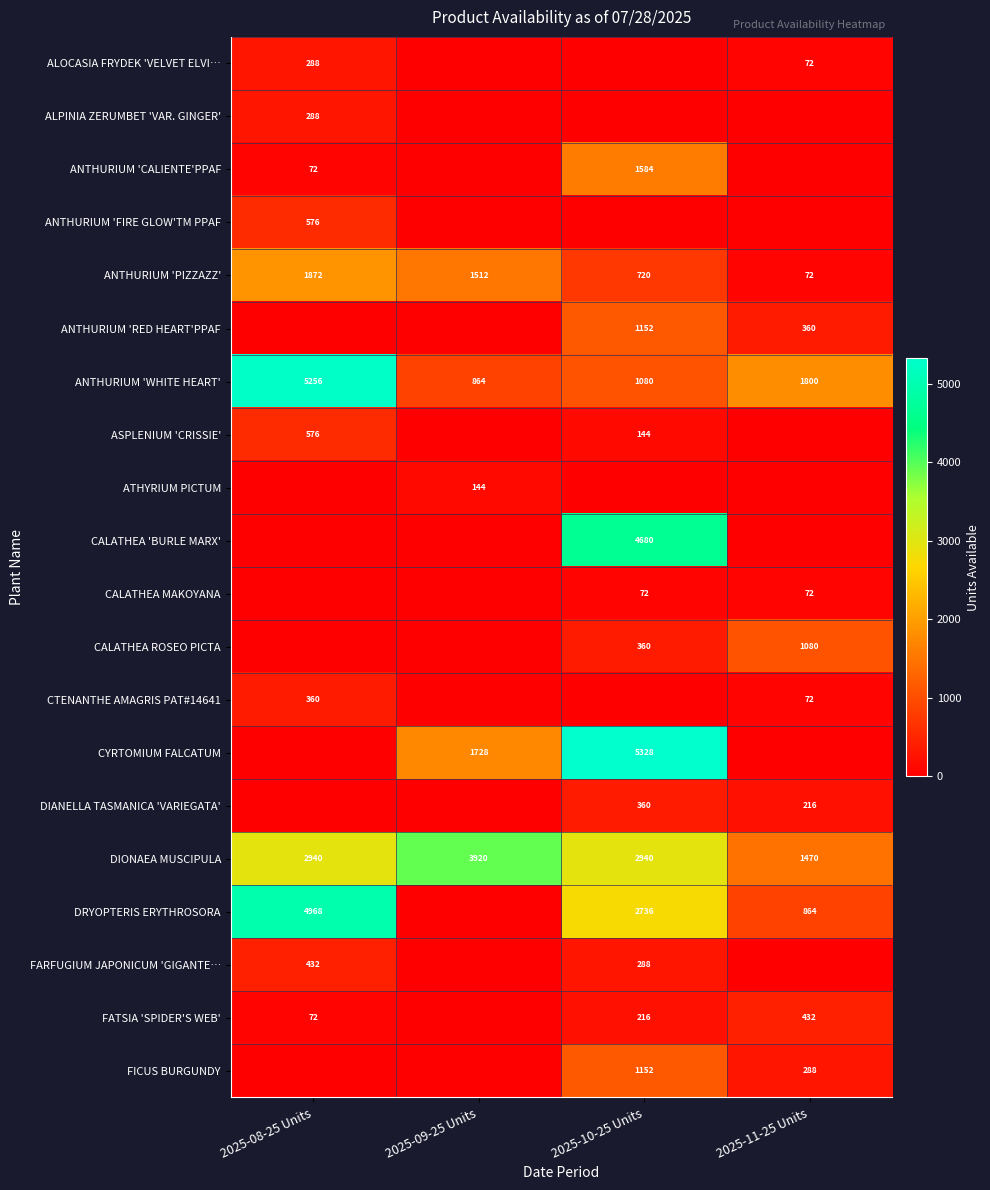

At which label is ANTHURIUM 'PIZZAZZ' closest to 972?

2025-10-25 Units